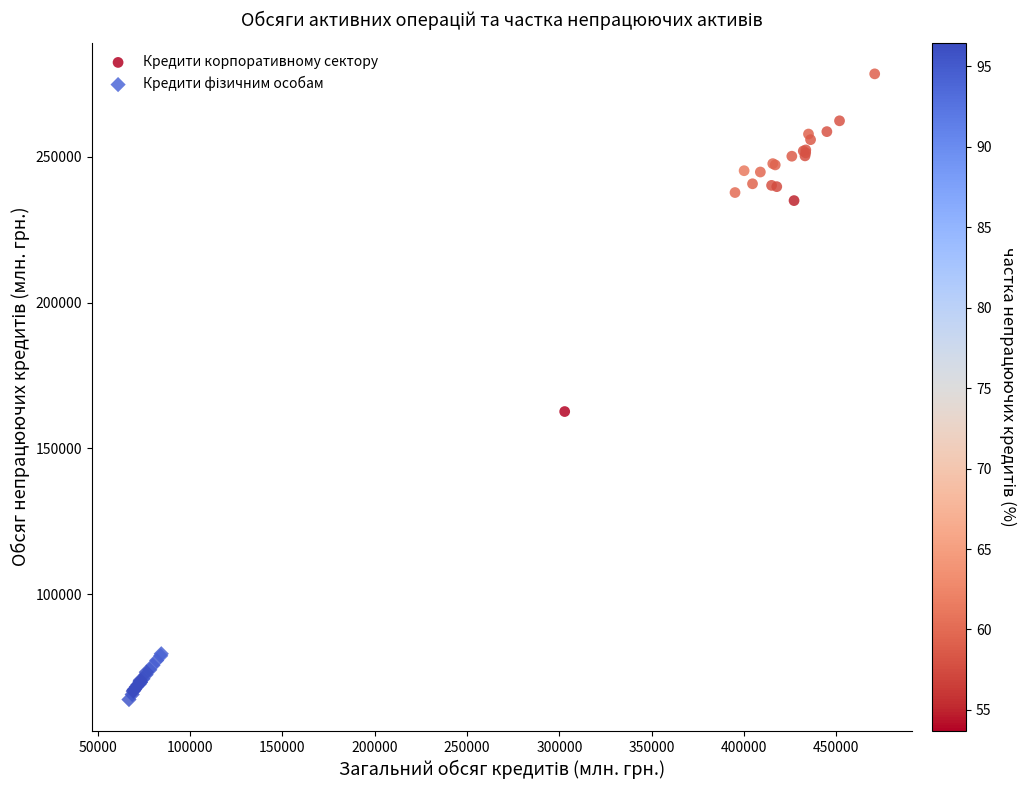

Which series has the widest spread of Y values?

Кредити корпоративному сектору